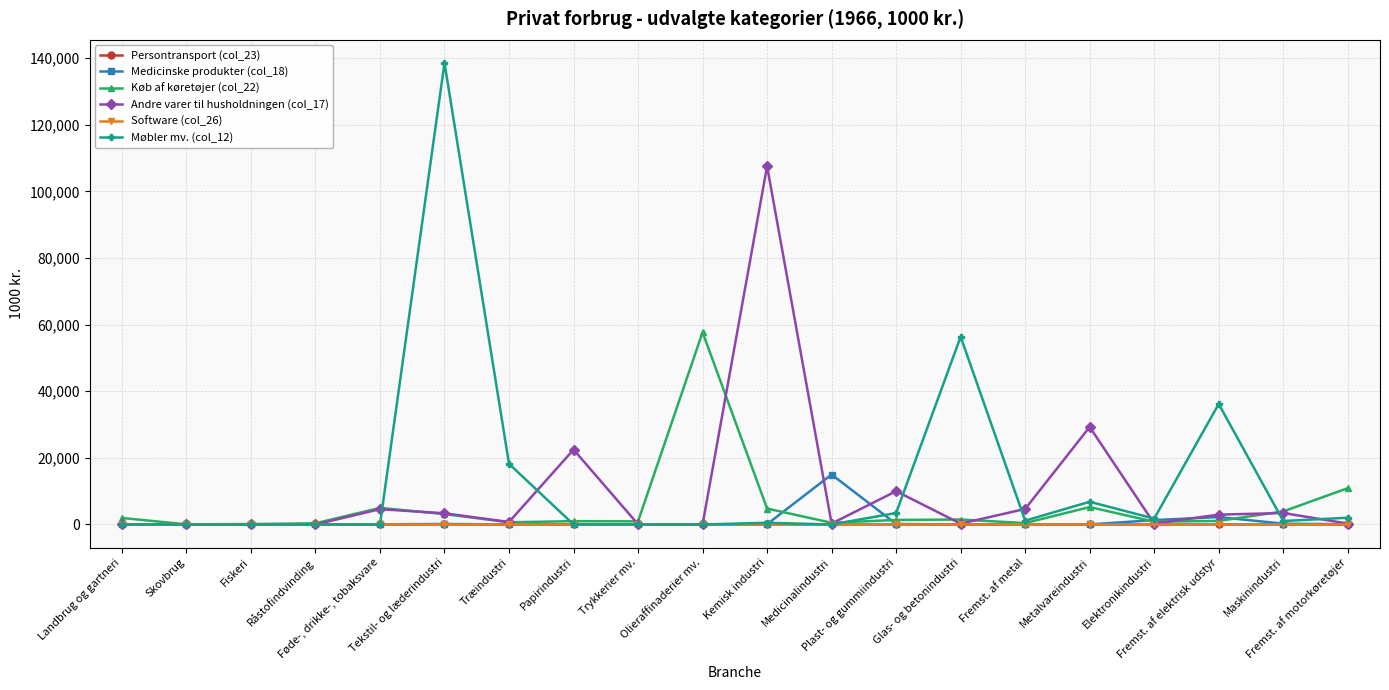

Which series has the largest range (max minus min)?

Møbler mv. (col_12)